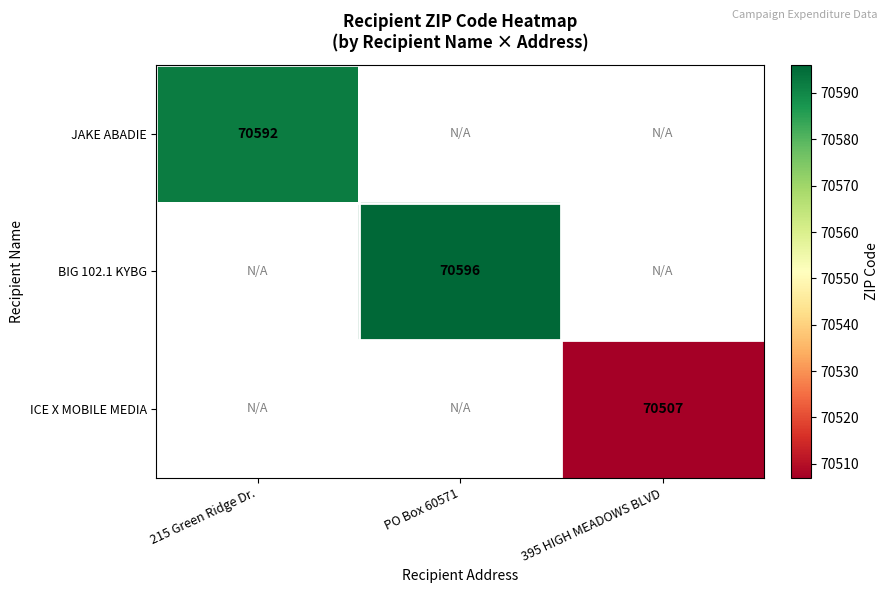

Is it true that ICE X MOBILE MEDIA equals 38102 at 395 HIGH MEADOWS BLVD?

False